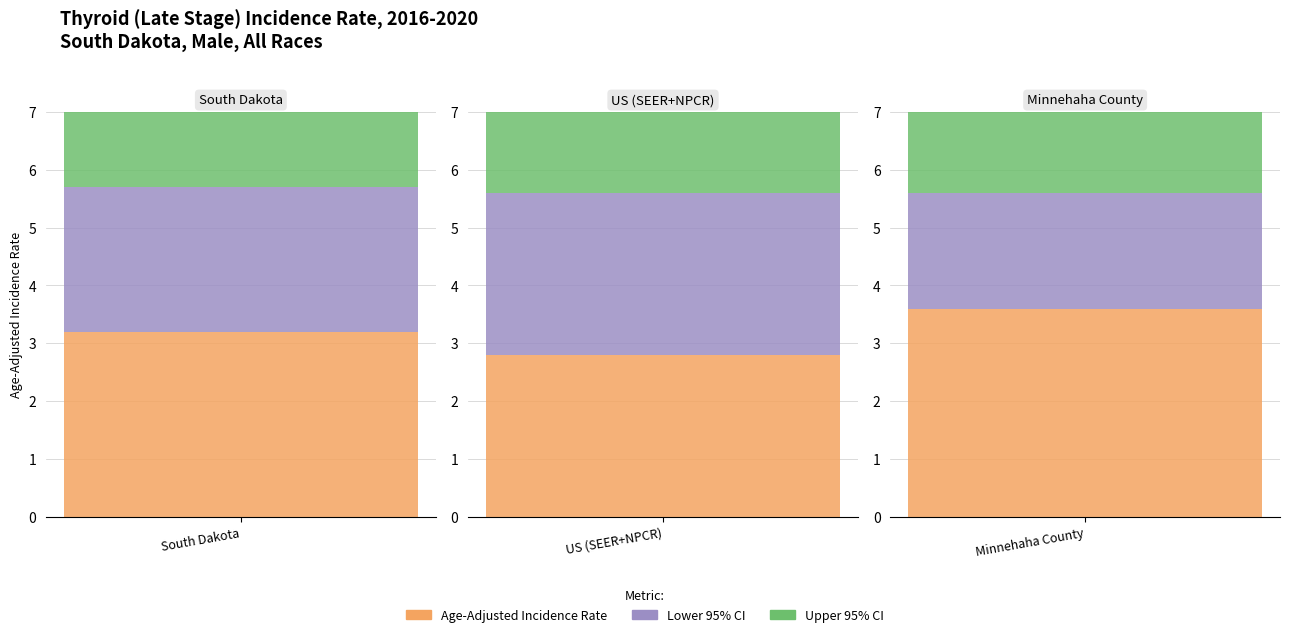

Which series has the largest total across all categories?

Upper 95% CI